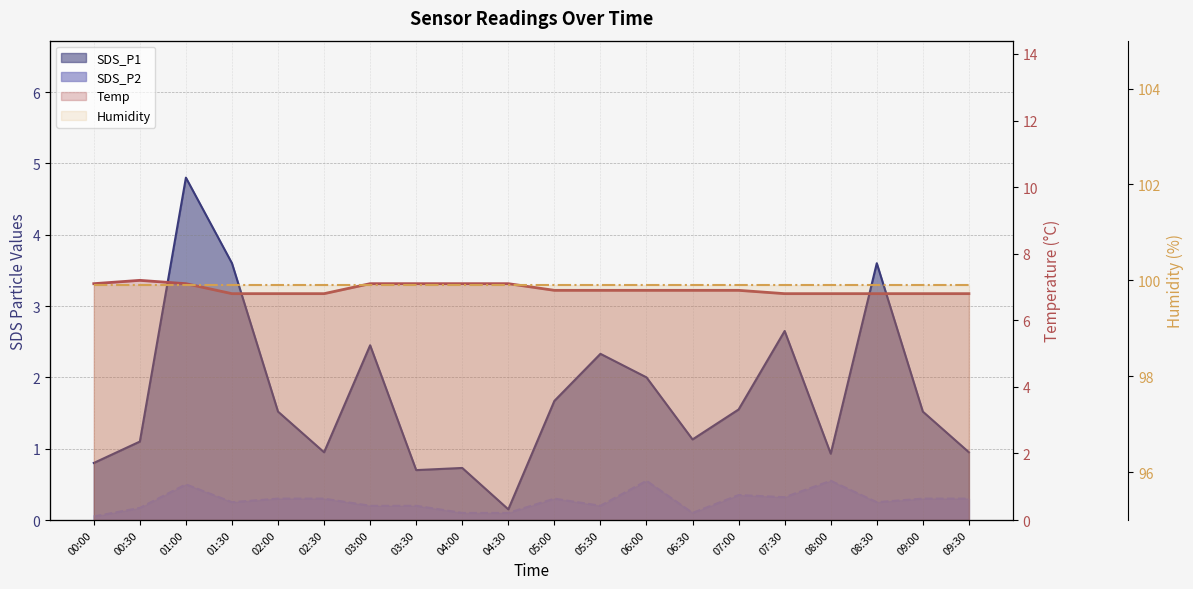

Reading left to right, list all the values displayed in this chart.

Temp: 00:00=7.1	00:30=7.2	01:00=7.1	01:30=6.8	02:00=6.8	02:30=6.8	03:00=7.1	03:30=7.1	04:00=7.1	04:30=7.1	05:00=6.9	05:30=6.9	06:00=6.9	06:30=6.9	07:00=6.9	07:30=6.8	08:00=6.8	08:30=6.8	09:00=6.8	09:30=6.8
Humidity: 00:00=99.9	00:30=99.9	01:00=99.9	01:30=99.9	02:00=99.9	02:30=99.9	03:00=99.9	03:30=99.9	04:00=99.9	04:30=99.9	05:00=99.9	05:30=99.9	06:00=99.9	06:30=99.9	07:00=99.9	07:30=99.9	08:00=99.9	08:30=99.9	09:00=99.9	09:30=99.9